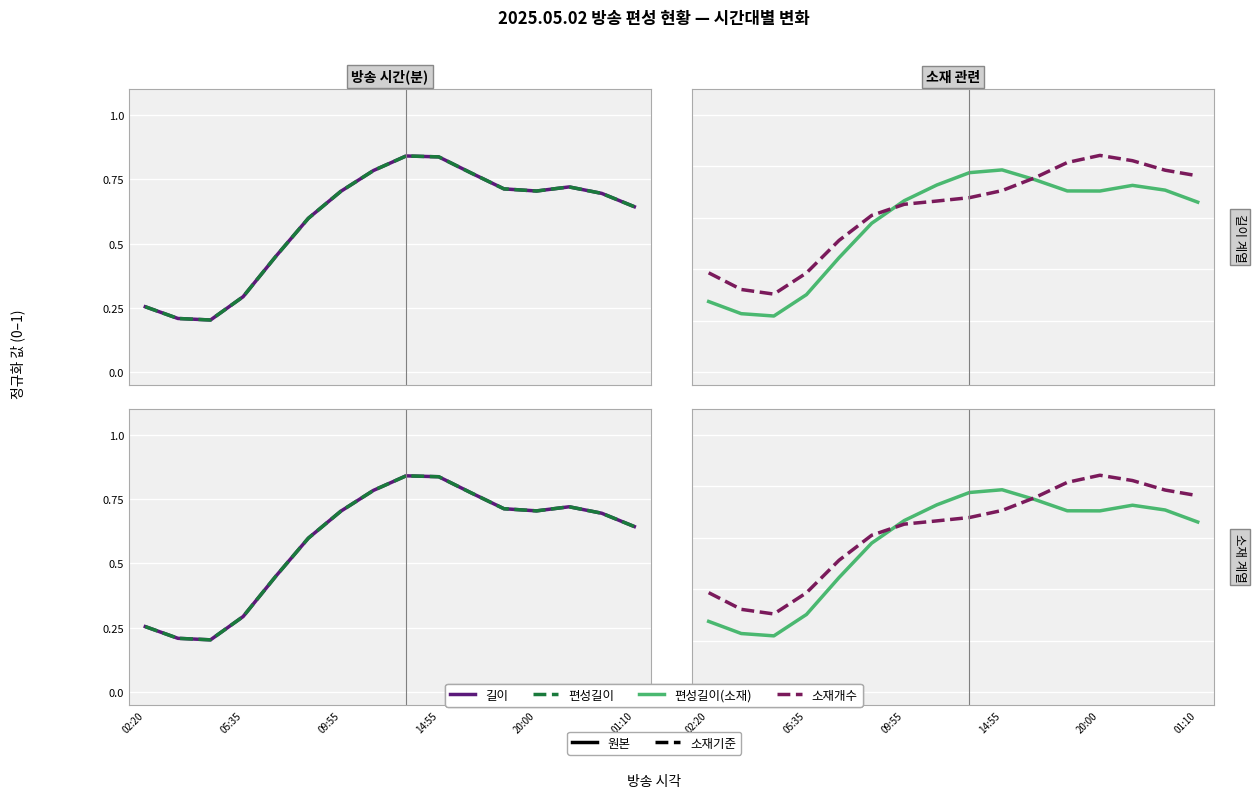

How many data points does each series have?

16